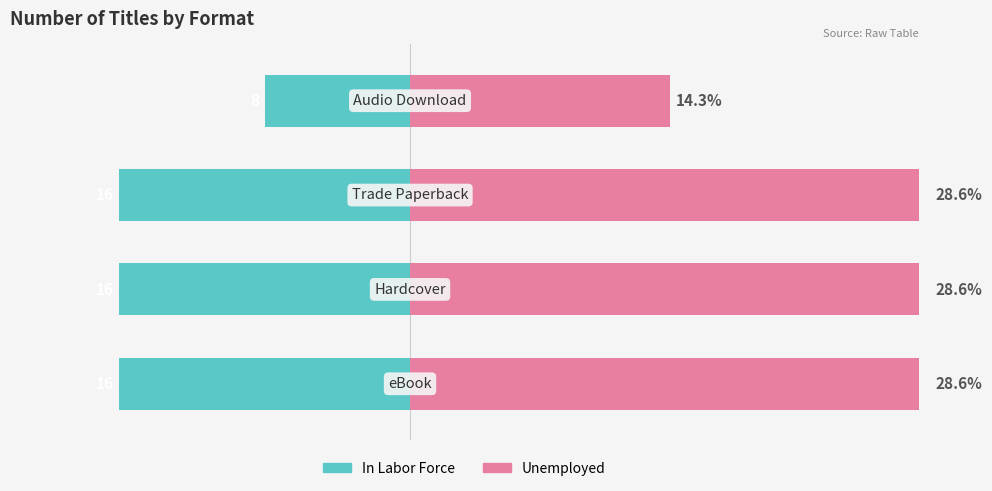

What is the minimum value for Unemployed?

14.3